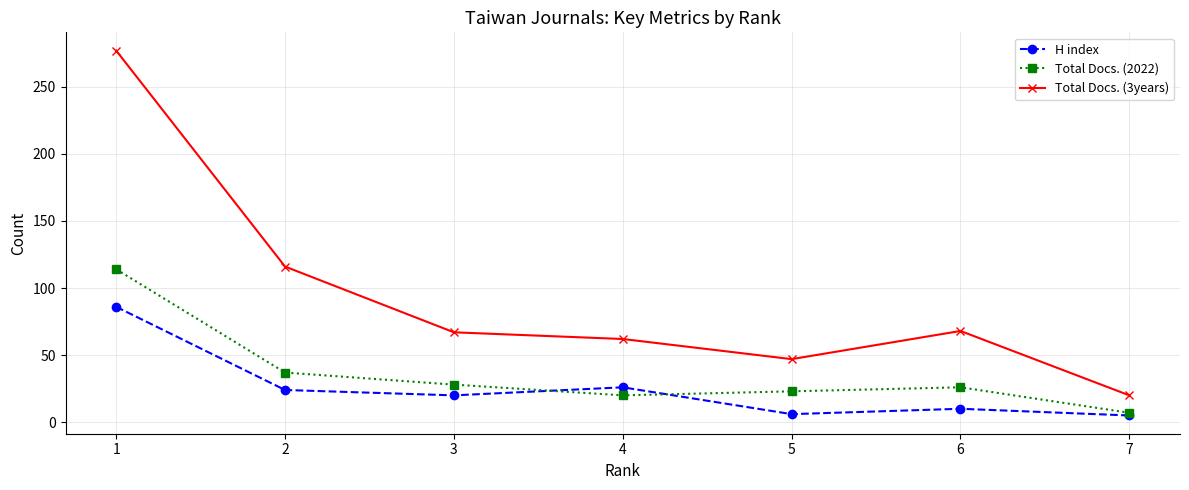

Which series has the widest spread of values?

Total Docs. (3years)